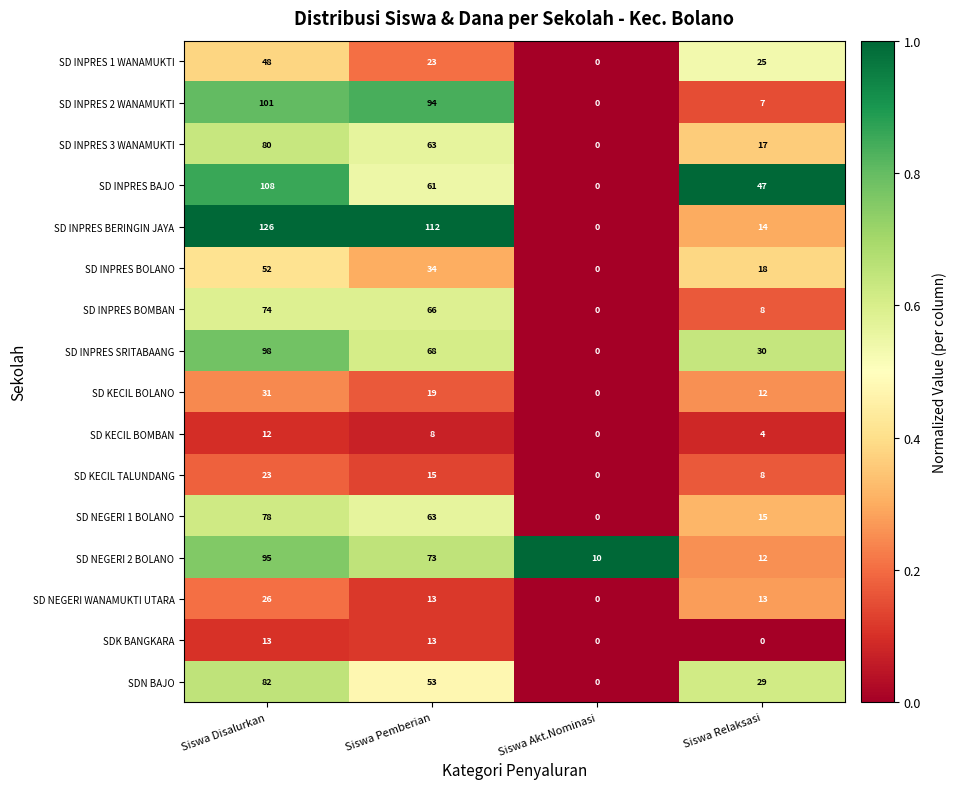

Where does the SD INPRES BERINGIN JAYA series first go above 112?

Siswa Disalurkan